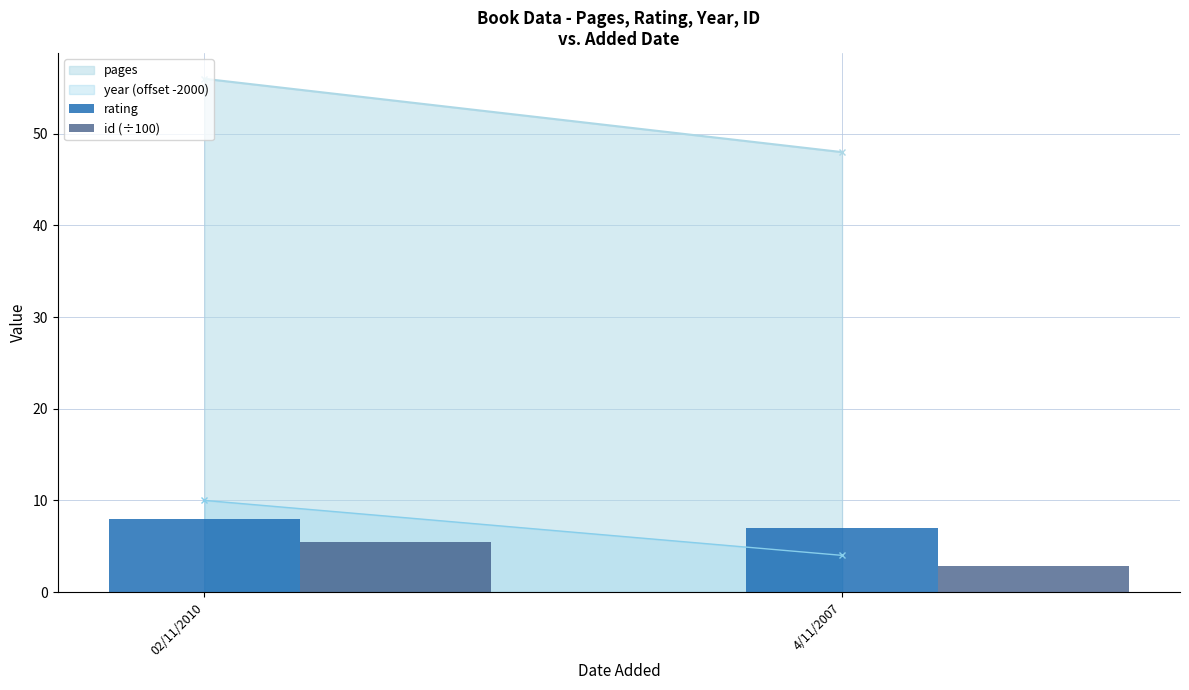

How many bars are there in each group?

2